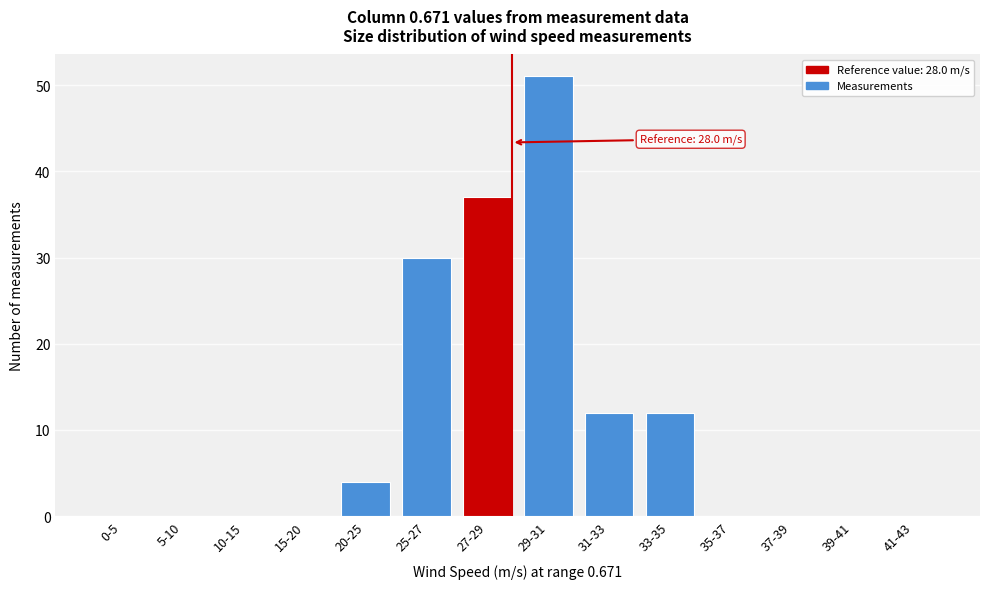

Between 27-29 and 29-31, which is larger?

29-31